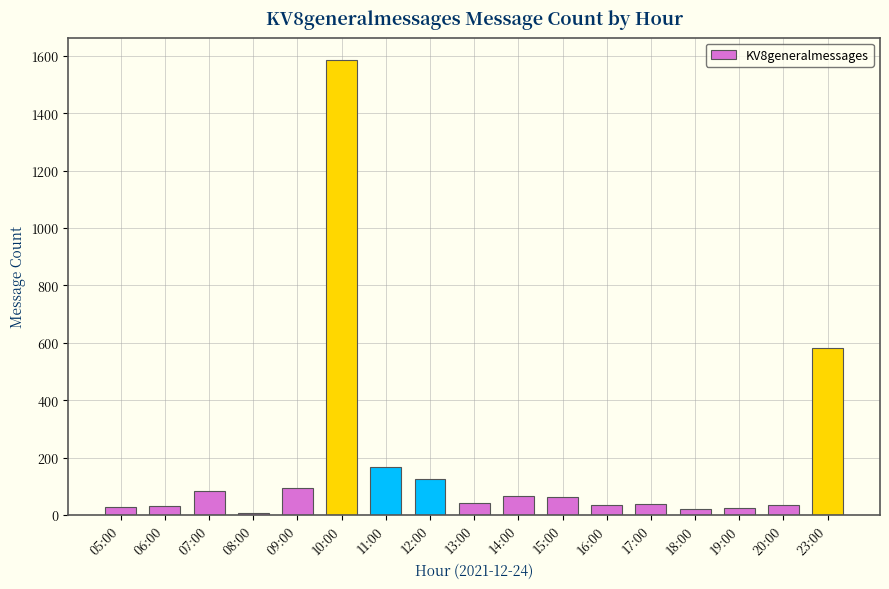

What is the ratio of the value at 16:00 to the value at 14:00?

0.5